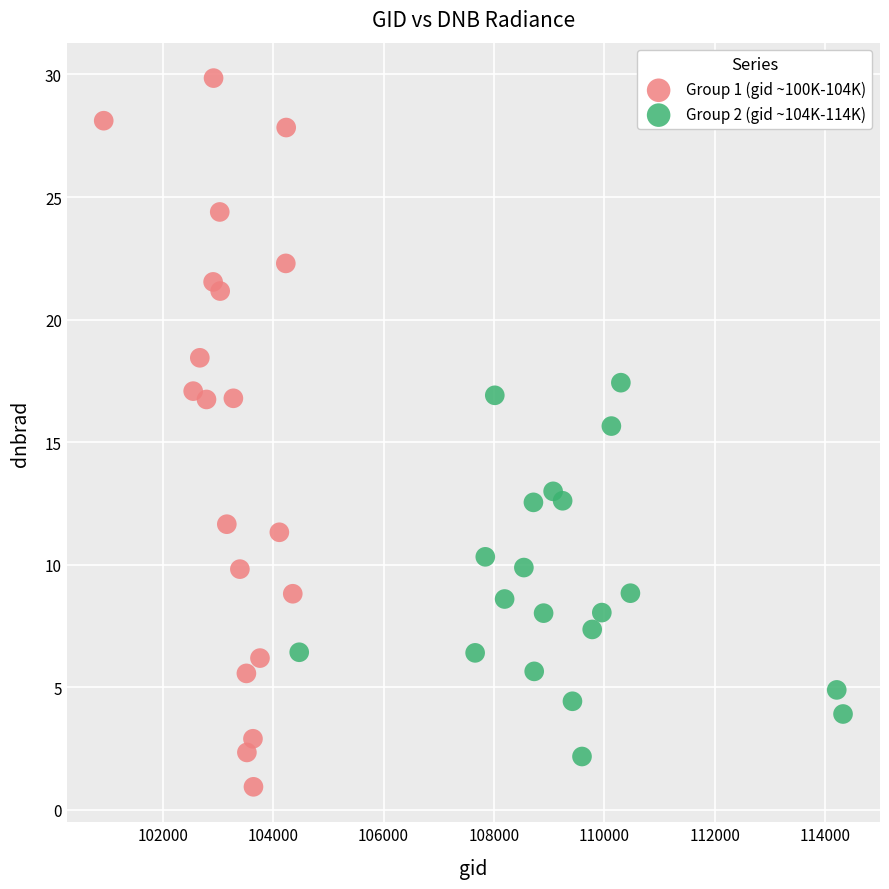

Which series contains the lowest Y value?

Group 1 (gid ~100K-104K)